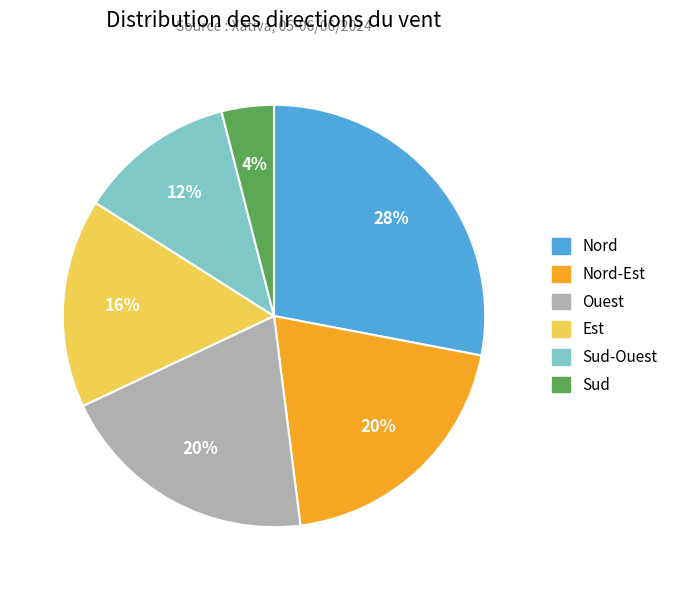

Is there a majority slice in this chart?

No